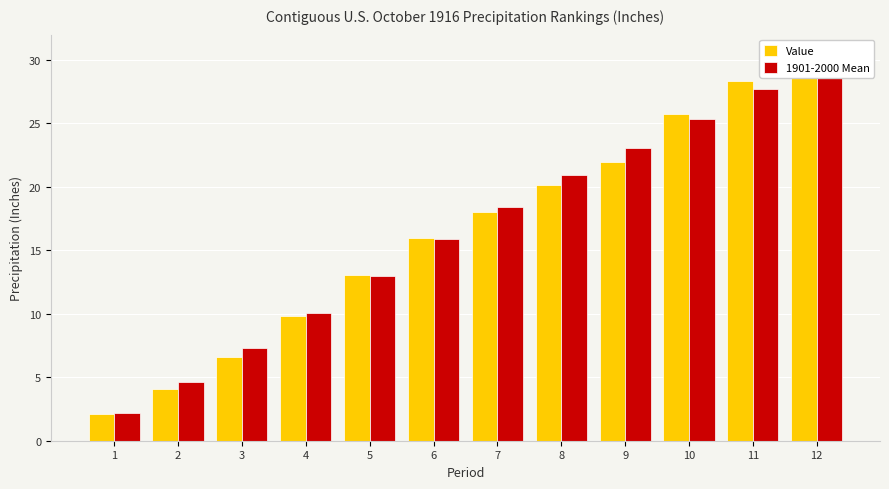

List the series in order of their peak value, highest first.

Value, 1901-2000 Mean